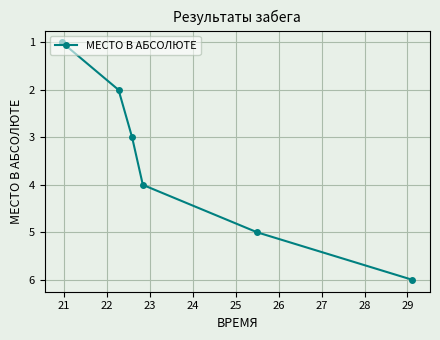

Count the number of data series in this chart.

1